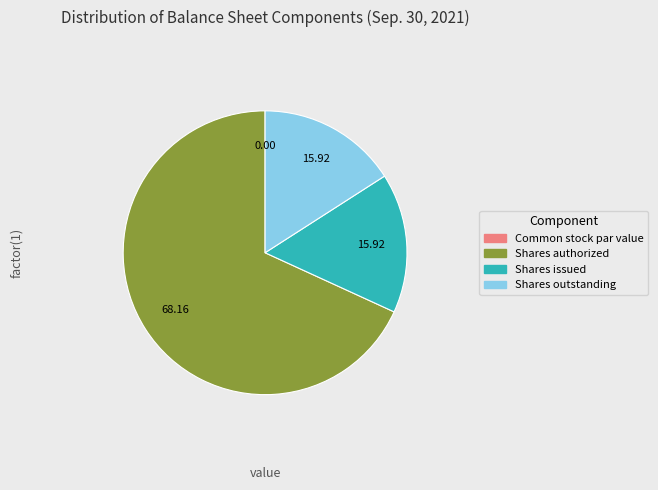

Approximately how many times larger is the value at Shares issued compared to Shares outstanding?

1.0